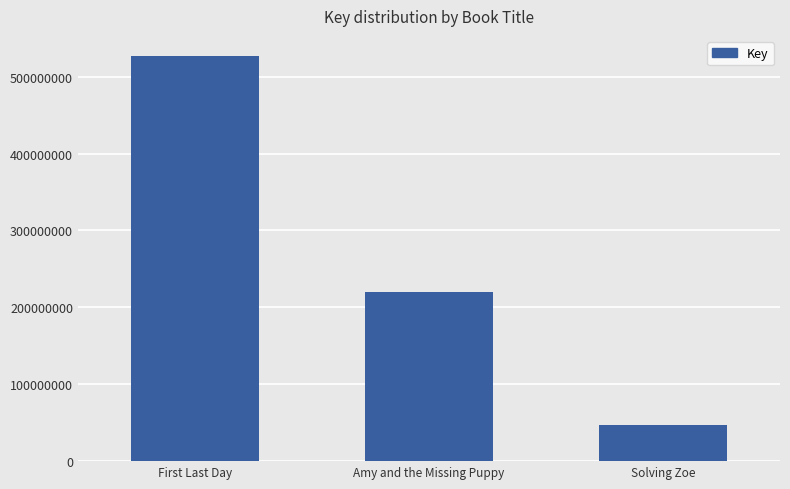

Reading left to right, what are all the values shown in this chart?

First Last Day=526686533	Amy and the Missing Puppy=219478898	Solving Zoe=46476499